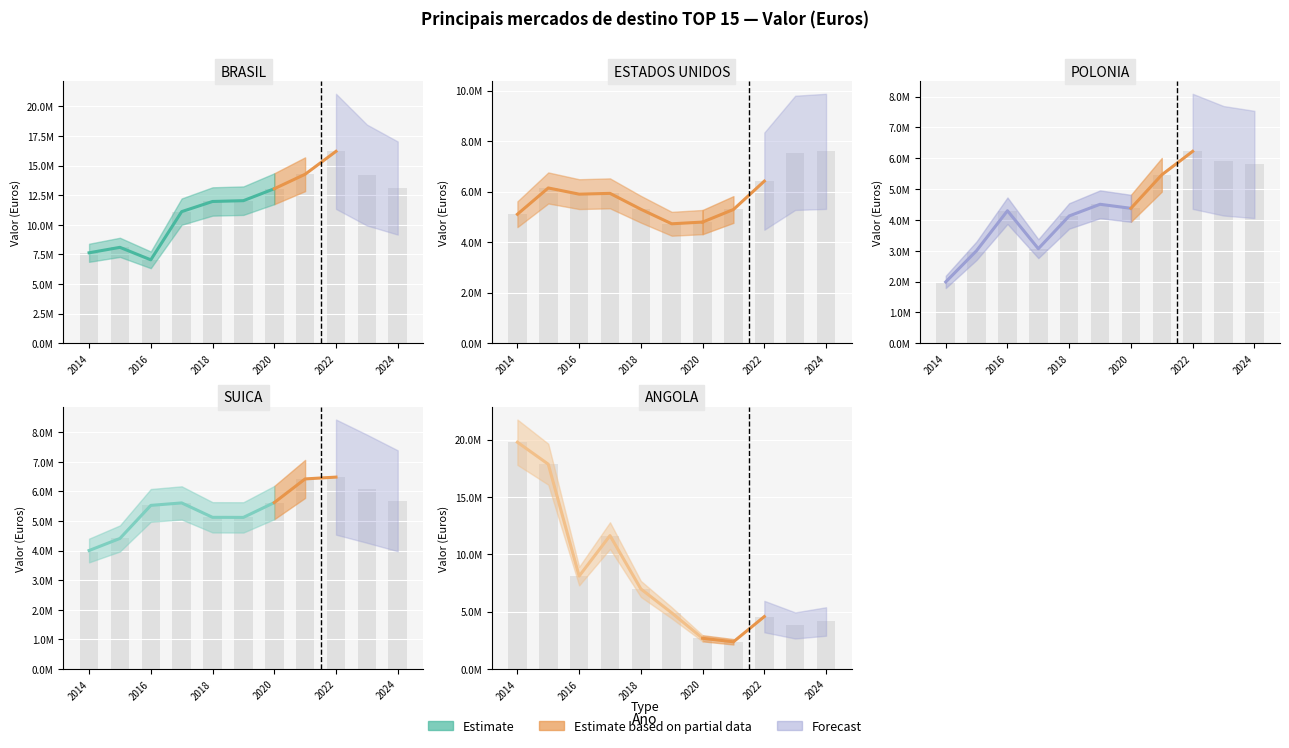

Which series has the largest total across all categories?

BRASIL